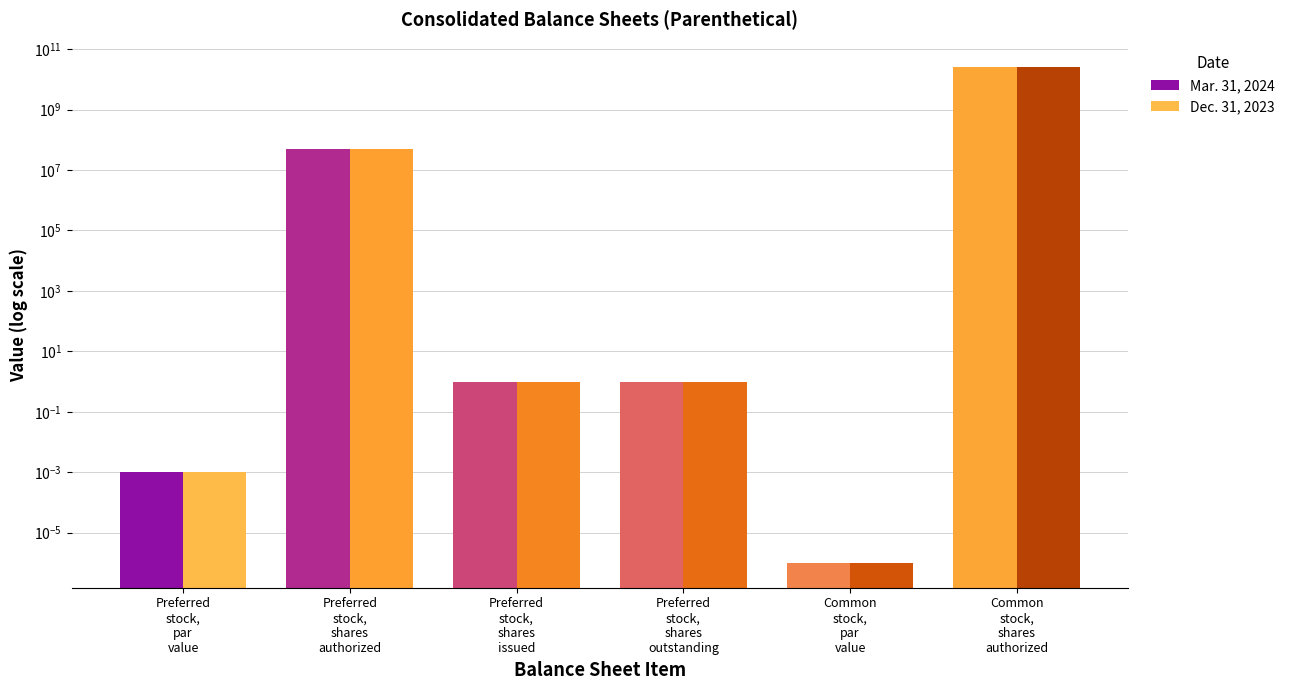

At which label does Mar. 31, 2024 first exceed 1?

Preferred
stock,
shares
authorized